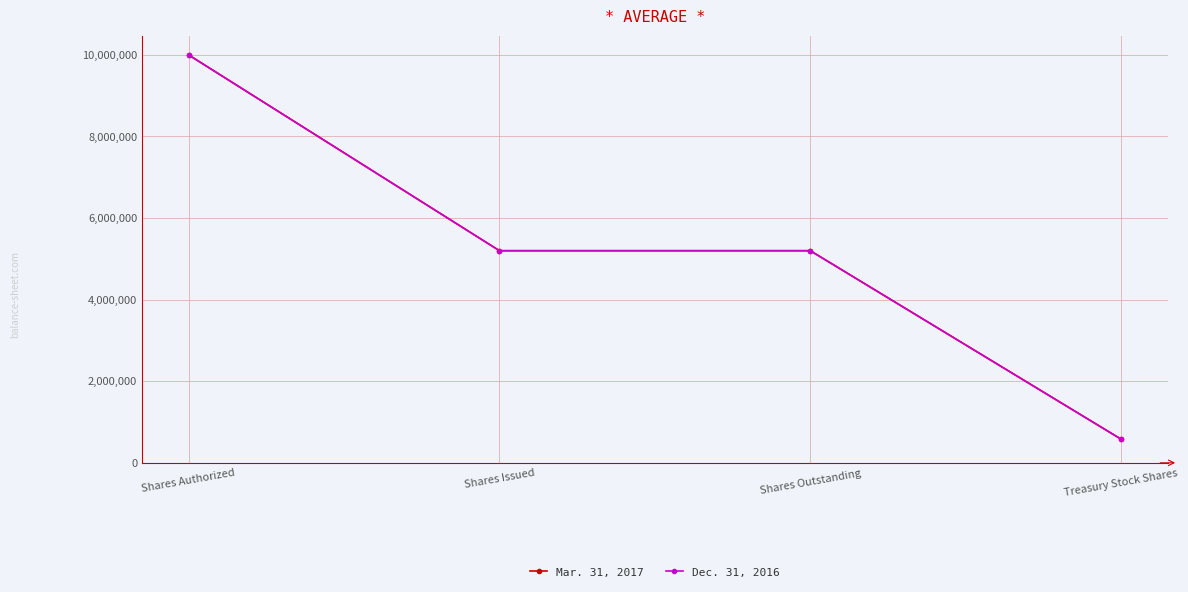

Where does the Dec. 31, 2016 series first go above 5200000?

Shares Authorized